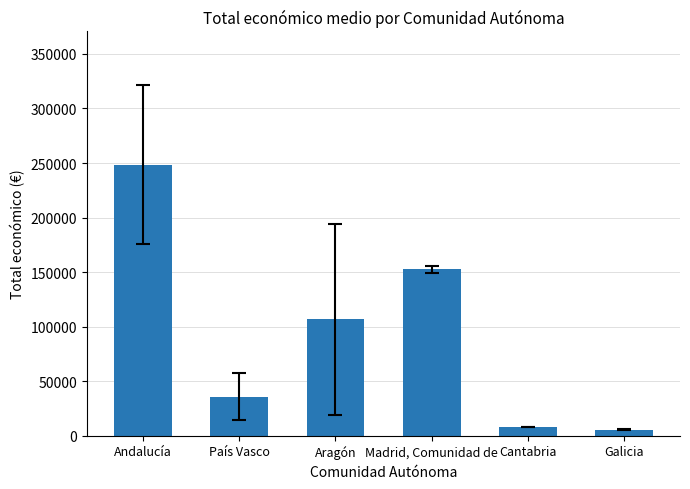

What is the difference between the second highest and minimum values?

147198.5